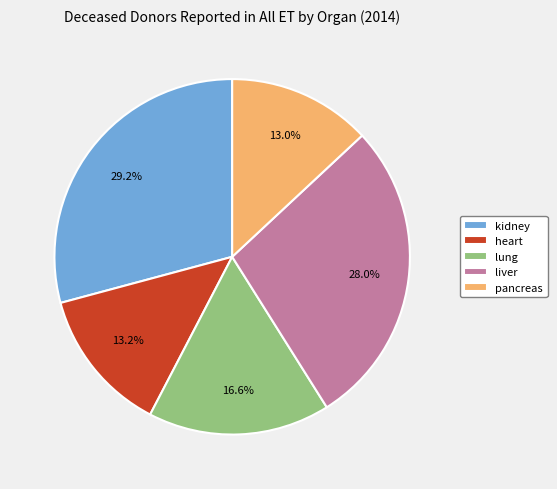

To the nearest percent, what portion does lung represent?

17%